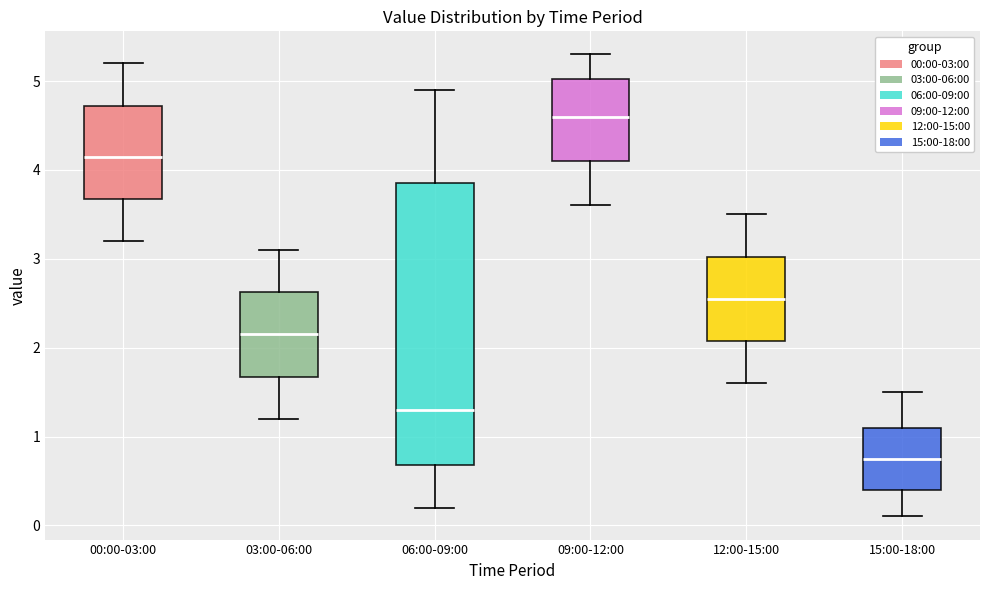

Which box is the tallest, from its lower edge to its upper edge?

06:00-09:00